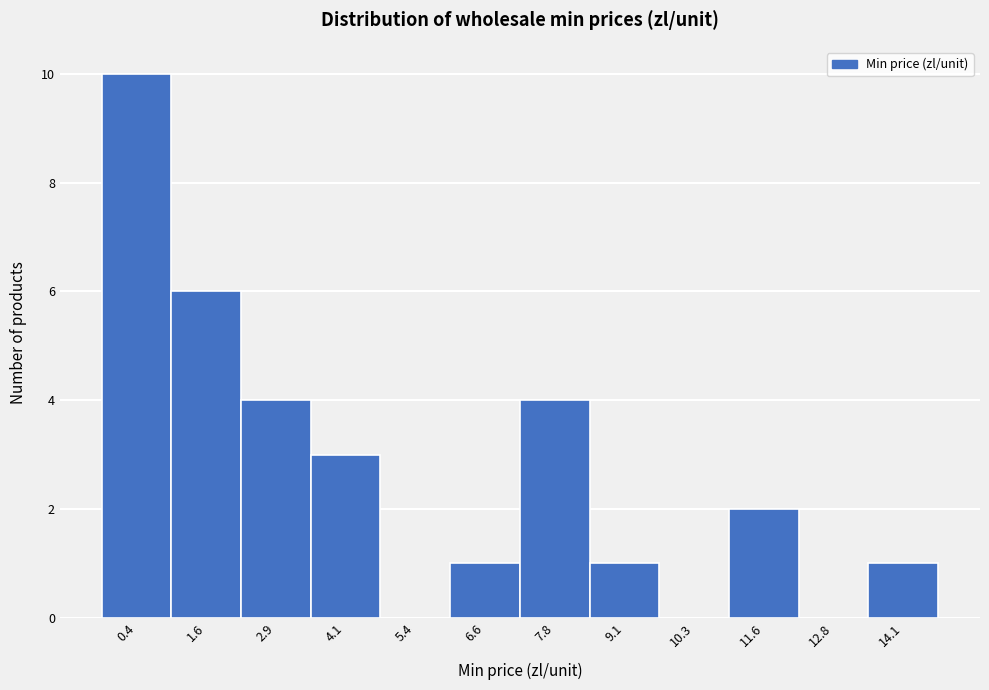

Reading right to left, list all the values displayed in this chart.

14.1=1	12.8=0	11.6=2	10.3=0	9.1=1	7.8=4	6.6=1	5.4=0	4.1=3	2.9=4	1.6=6	0.4=10